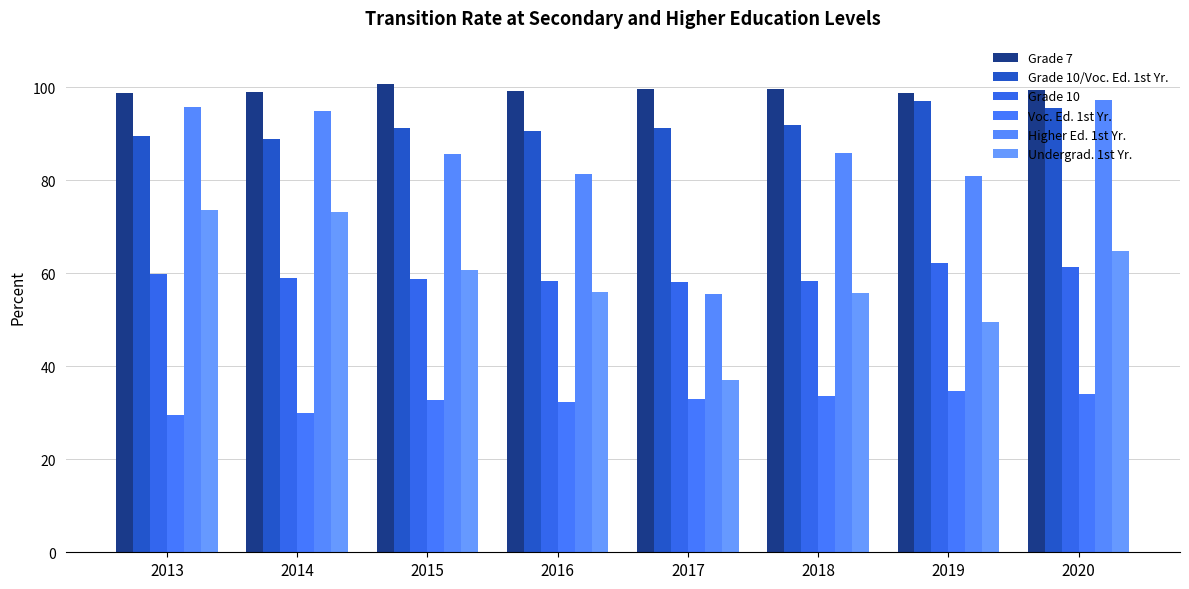

What value does the Grade 10 series have at 2020?

61.4